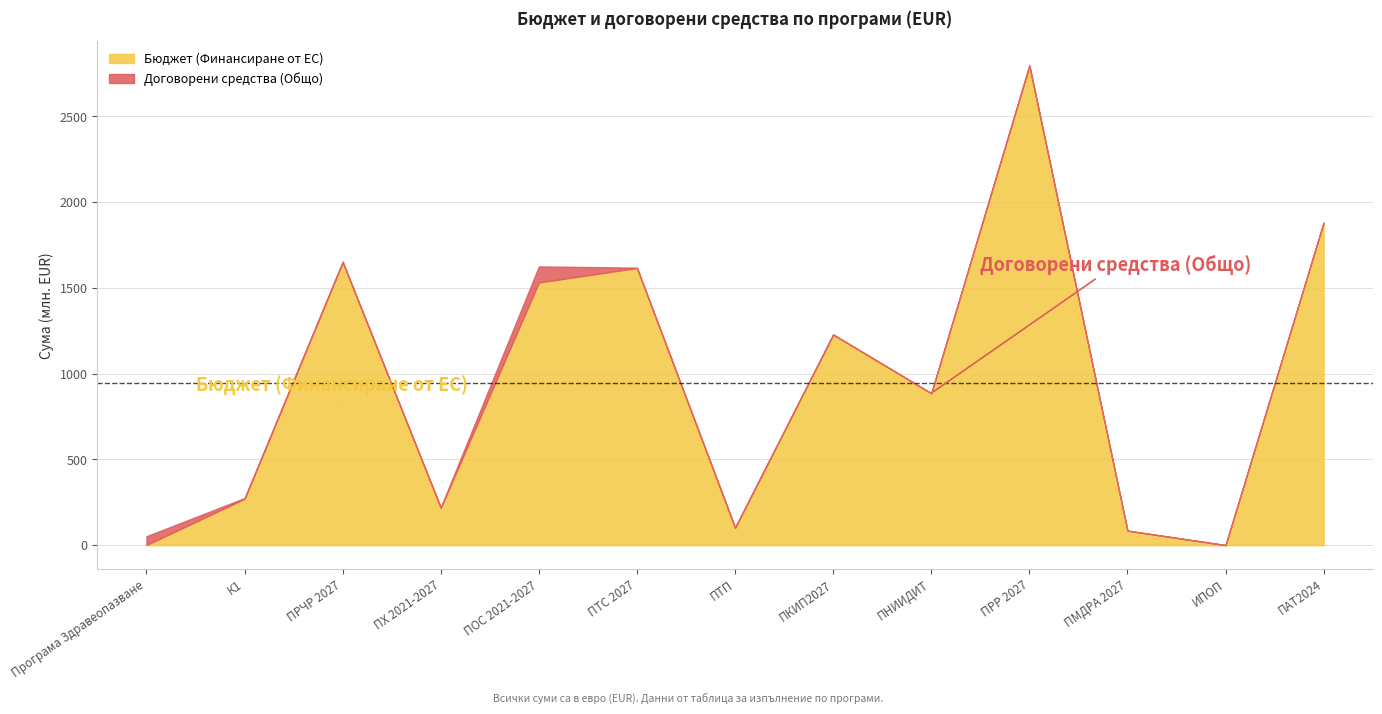

How many lines are shown in the chart?

2